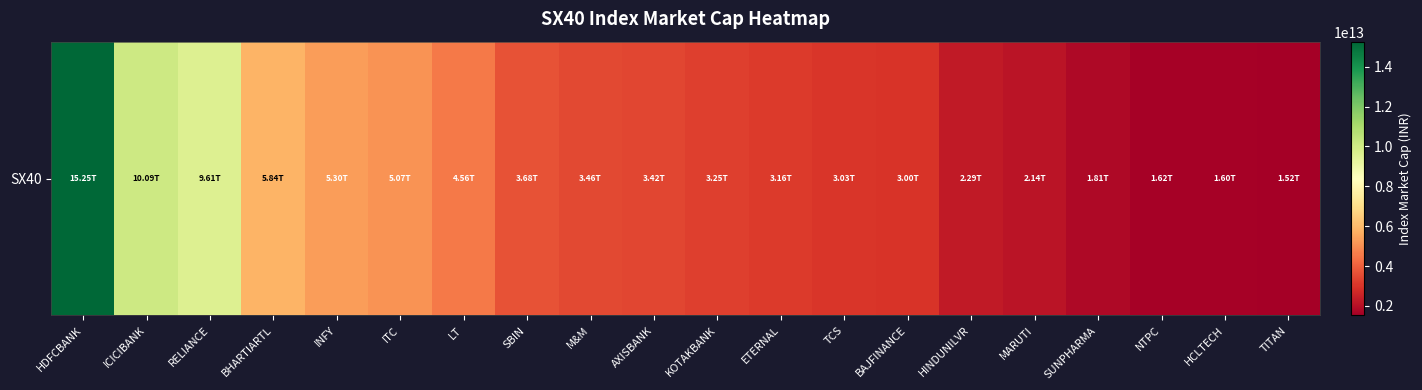

Rank the categories by value from lowest to highest.

TITAN, HCLTECH, NTPC, SUNPHARMA, MARUTI, HINDUNILVR, BAJFINANCE, TCS, ETERNAL, KOTAKBANK, AXISBANK, M&M, SBIN, LT, ITC, INFY, BHARTIARTL, RELIANCE, ICICIBANK, HDFCBANK